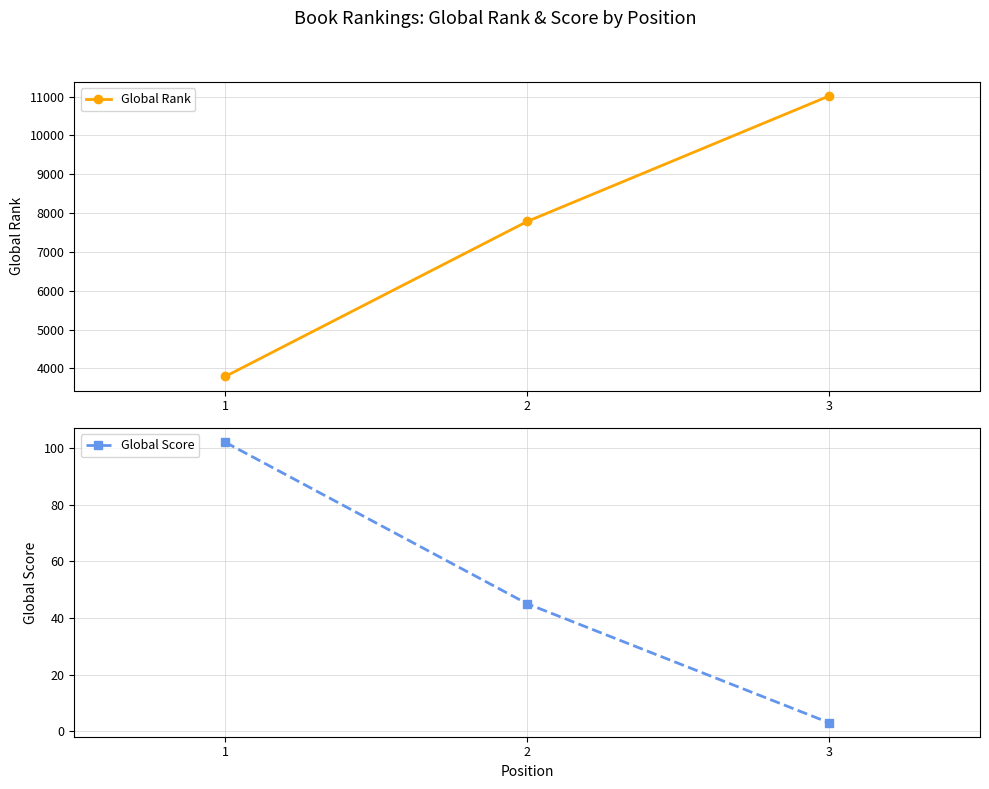

What is the greatest value displayed?

11015